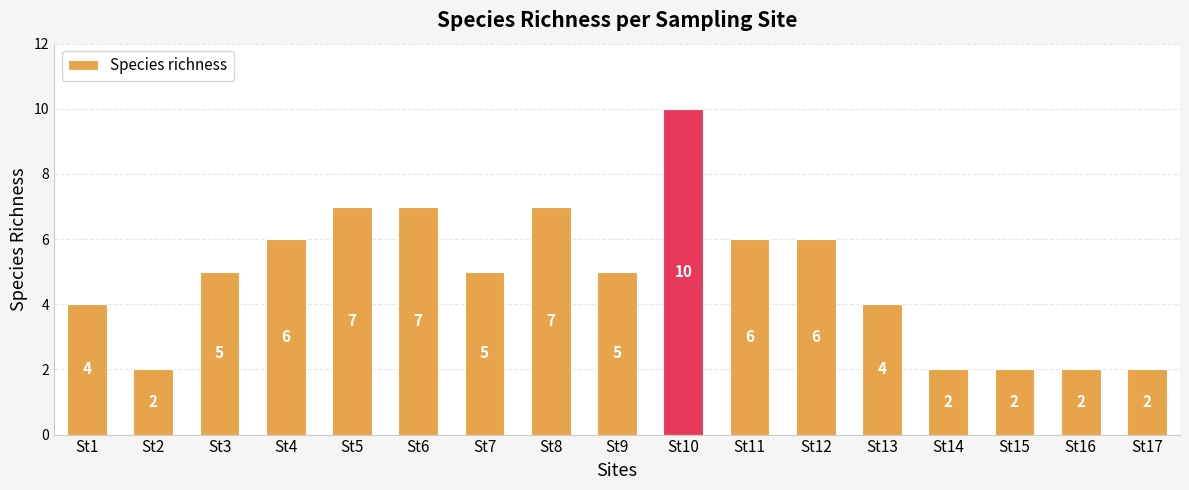

What value does the data have at St1?

4